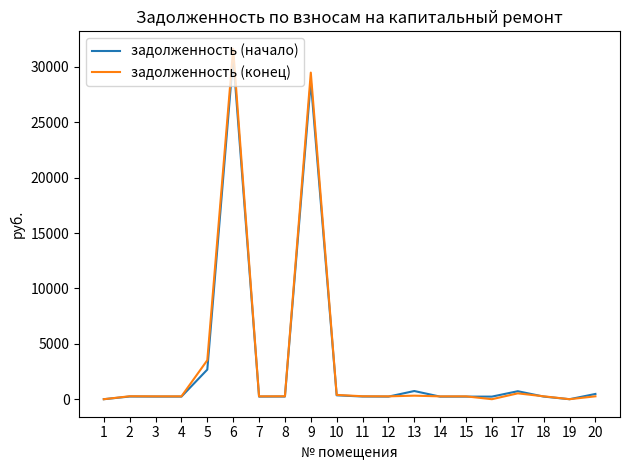

Where is задолженность (конец) nearest to the value 15812?

5